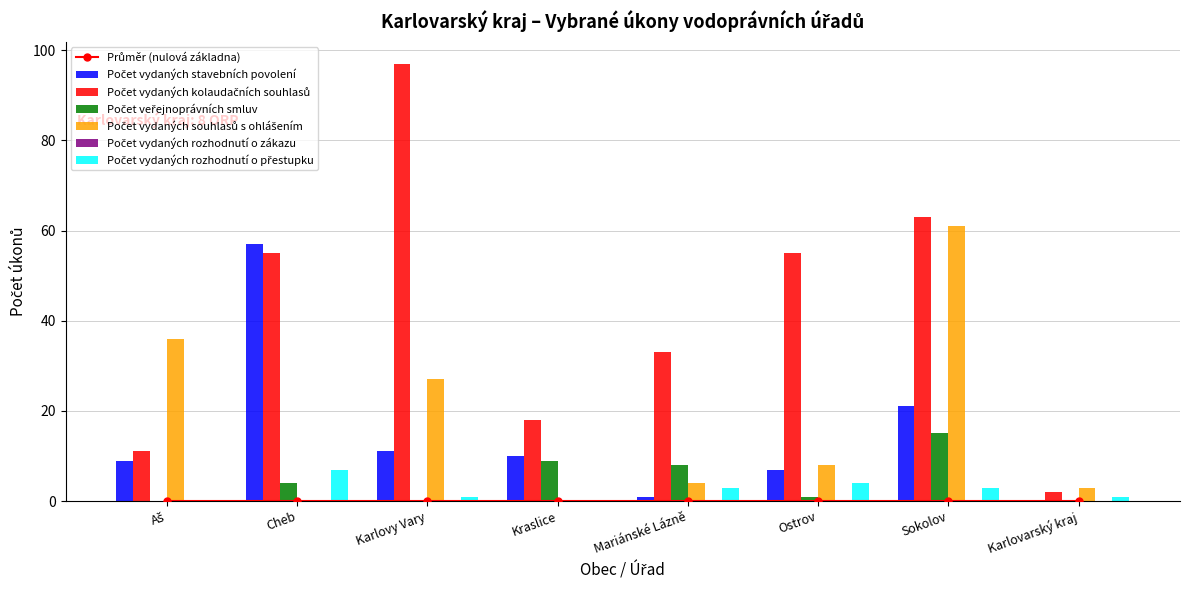

At which label is Počet vydaných souhlasů s ohlášením closest to 30?

Karlovy Vary